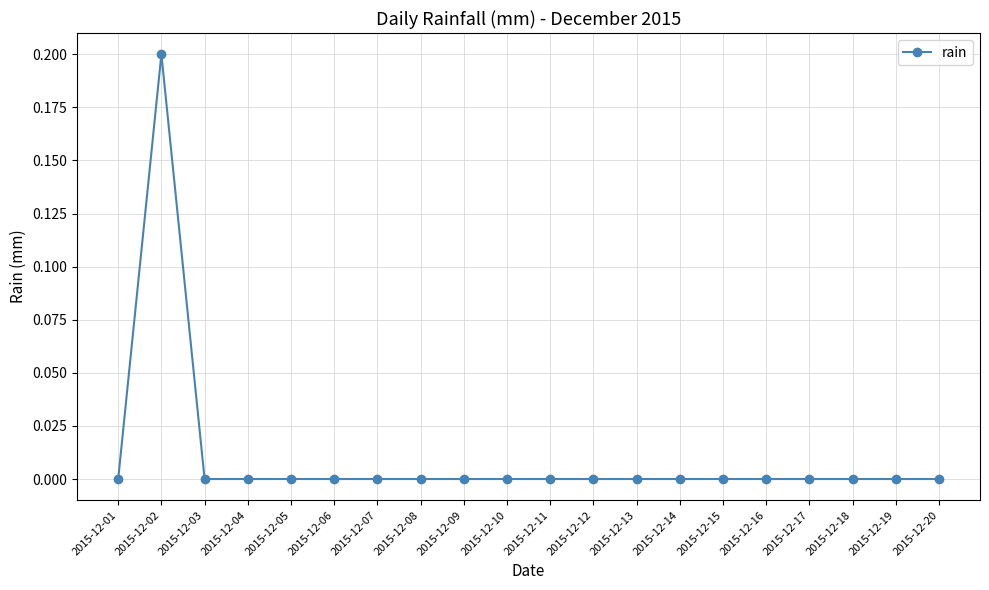

Does the chart have visible grid lines?

Yes